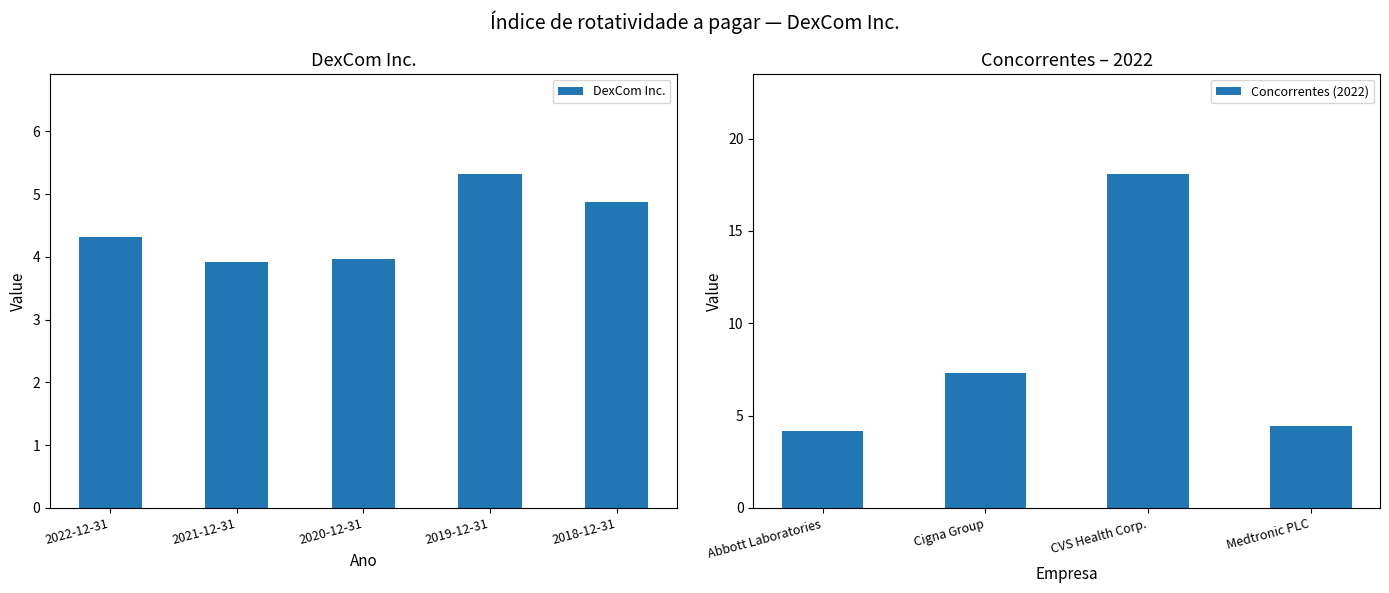

True or false: DexCom Inc. has a value of 9.2 at 2019-12-31.

False